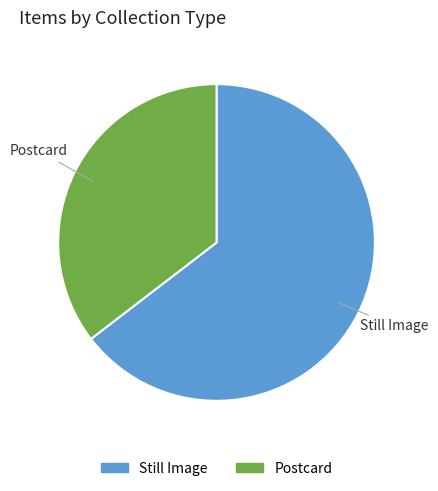

Which slice is the smallest?

Postcard